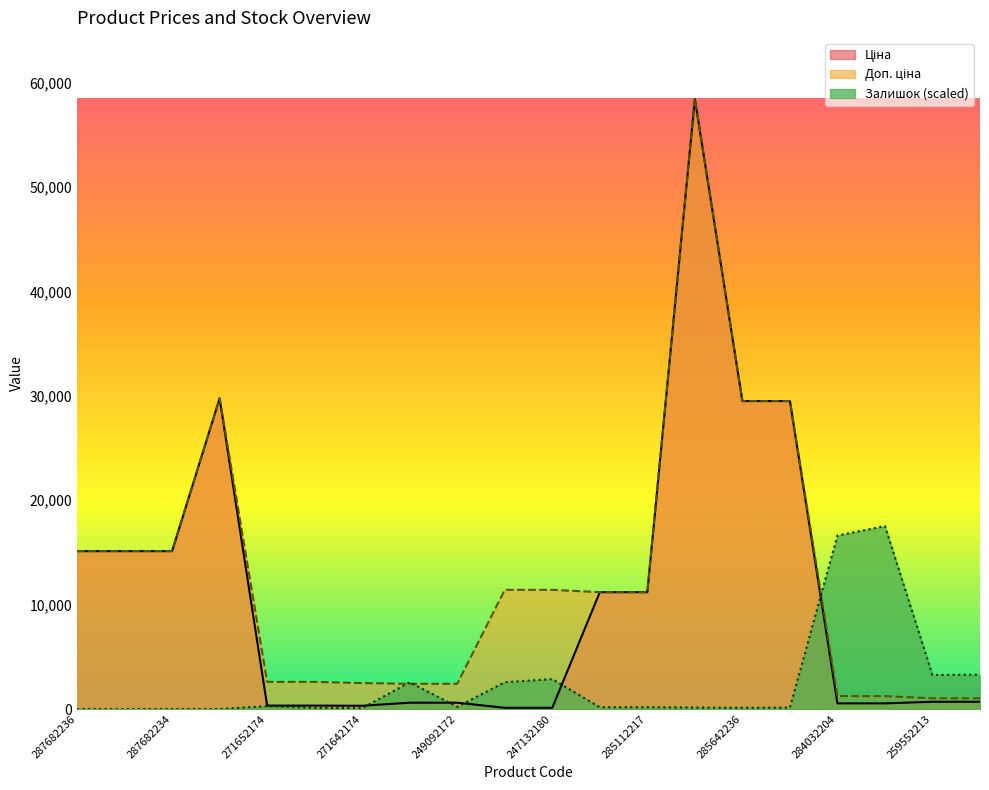

At which category does Доп. ціна reach its first local peak?

287702232